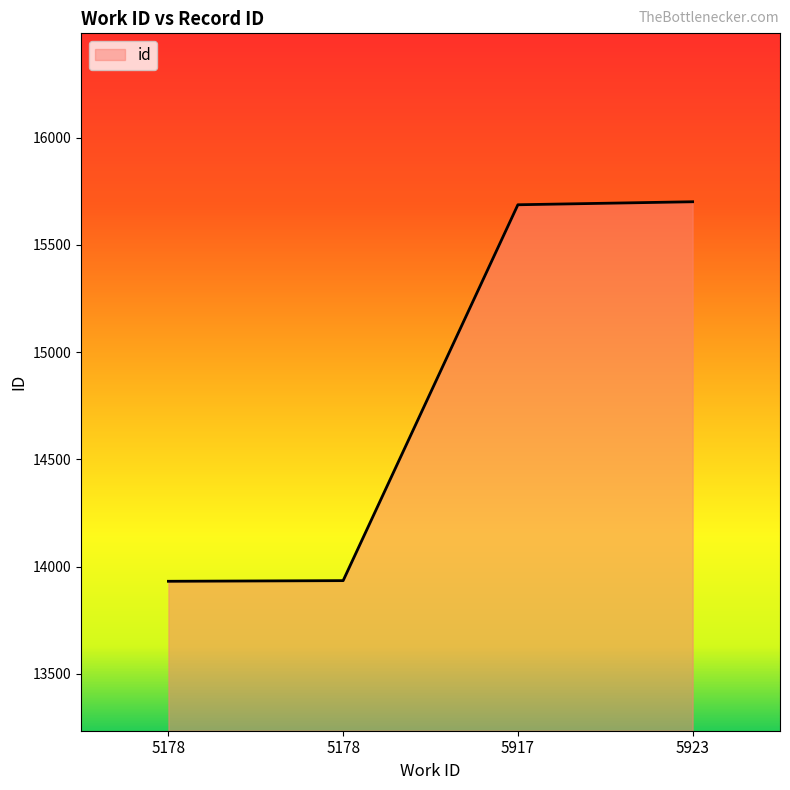

How many lines are shown in the chart?

1